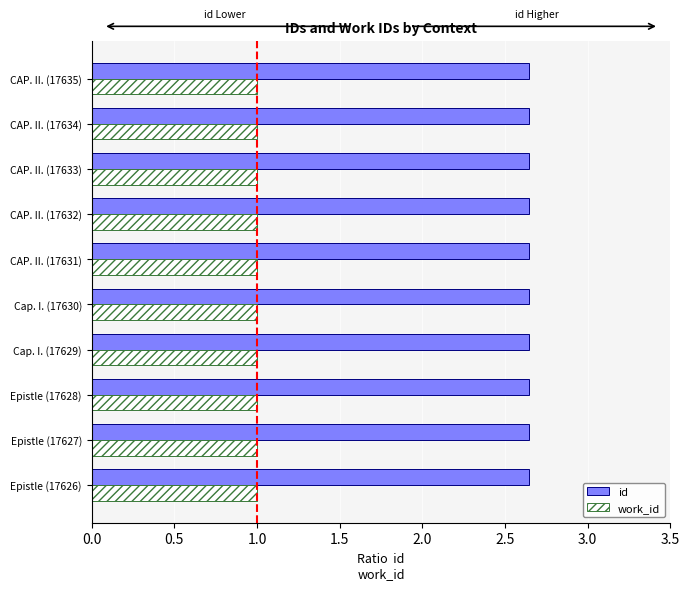

What is the minimum value shown in the chart?

1.0